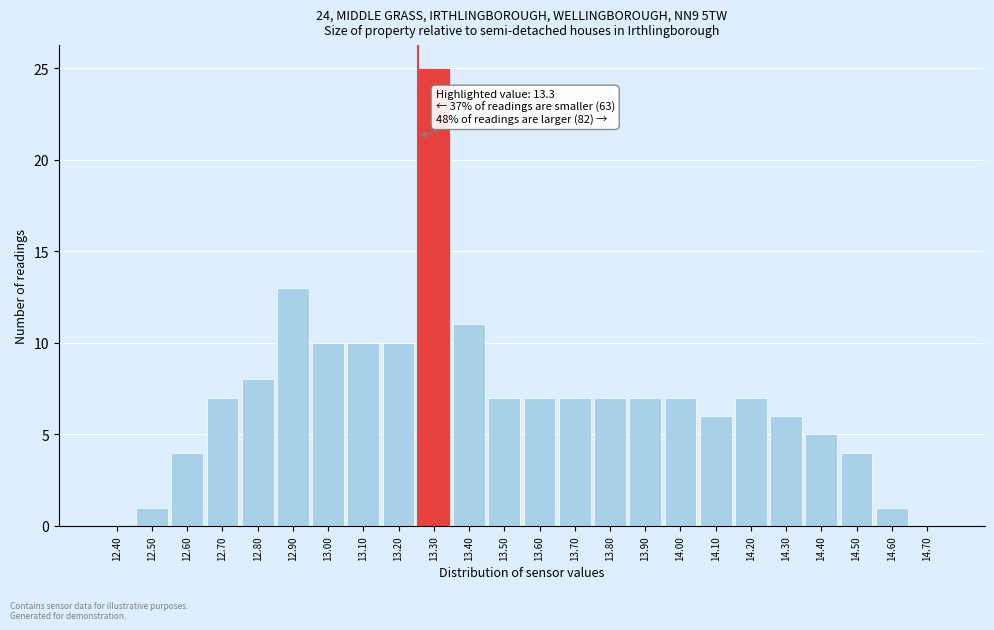

Reading left to right, what are all the values shown in this chart?

12.40=0	12.50=1	12.60=4	12.70=7	12.80=8	12.90=13	13.00=10	13.10=10	13.20=10	13.30=25	13.40=11	13.50=7	13.60=7	13.70=7	13.80=7	13.90=7	14.00=7	14.10=6	14.20=7	14.30=6	14.40=5	14.50=4	14.60=1	14.70=0